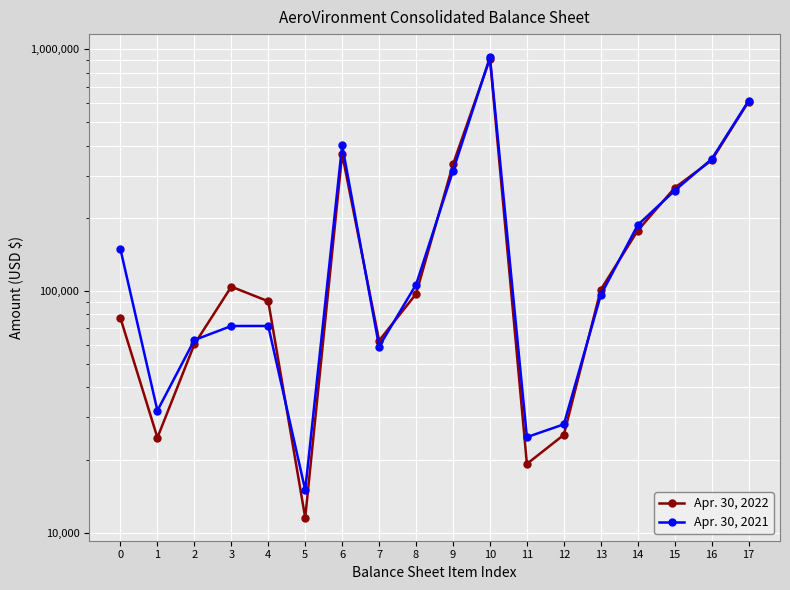

True or false: Apr. 30, 2022 has a value of 268572 at 14.

False